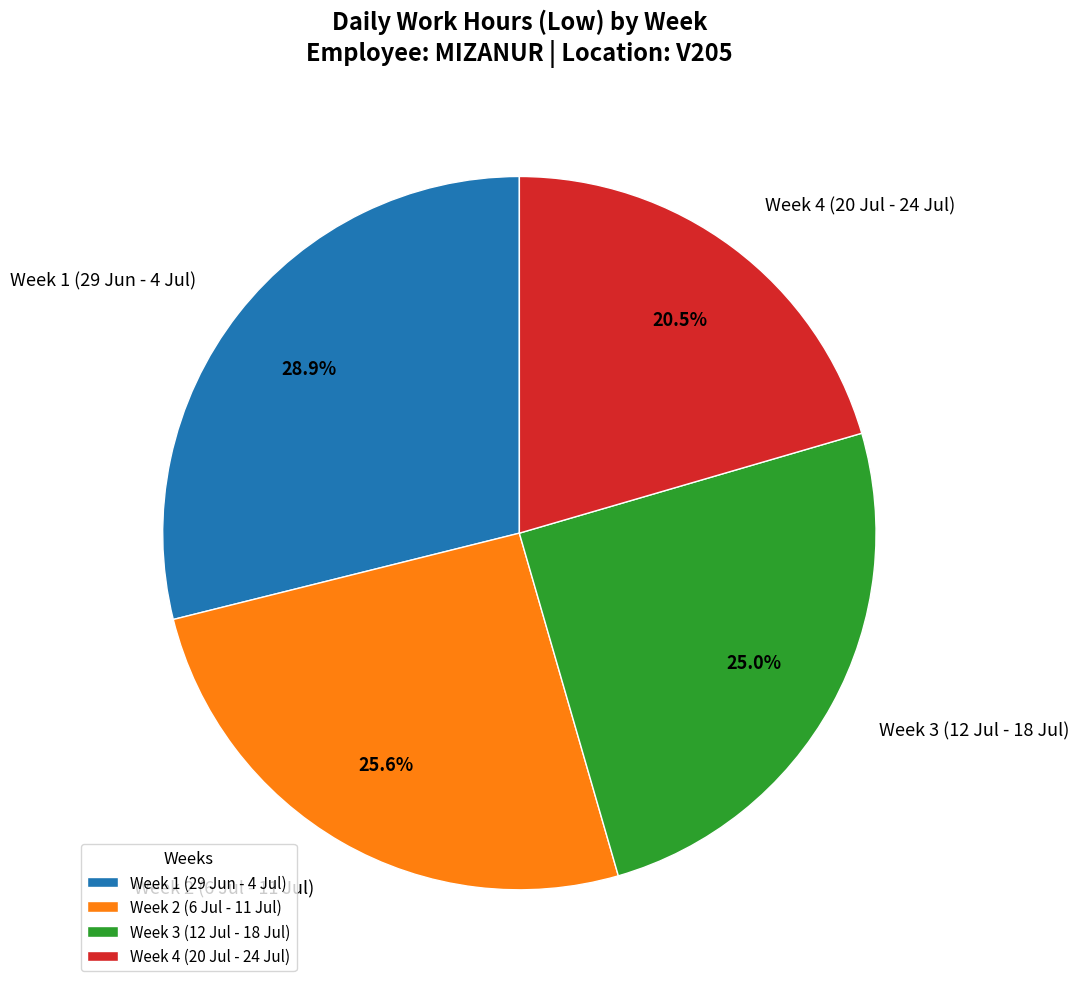

Is there a majority slice in this chart?

No